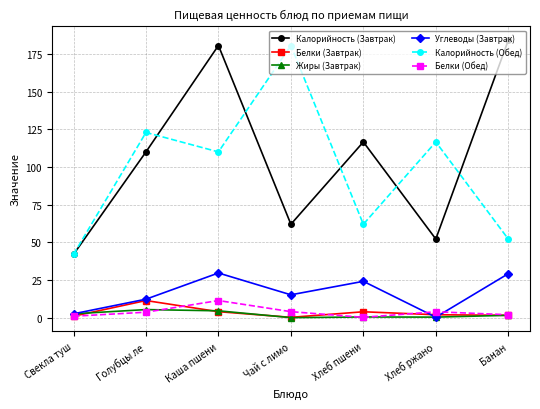

How many data points in Калорийность (Завтрак) are less than 110?

3